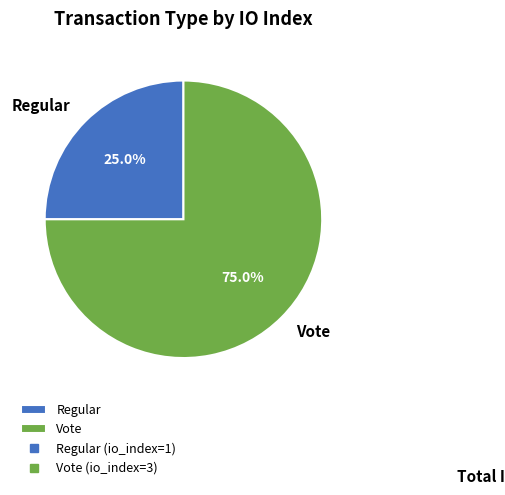

To the nearest percent, what portion does Vote represent?

75%